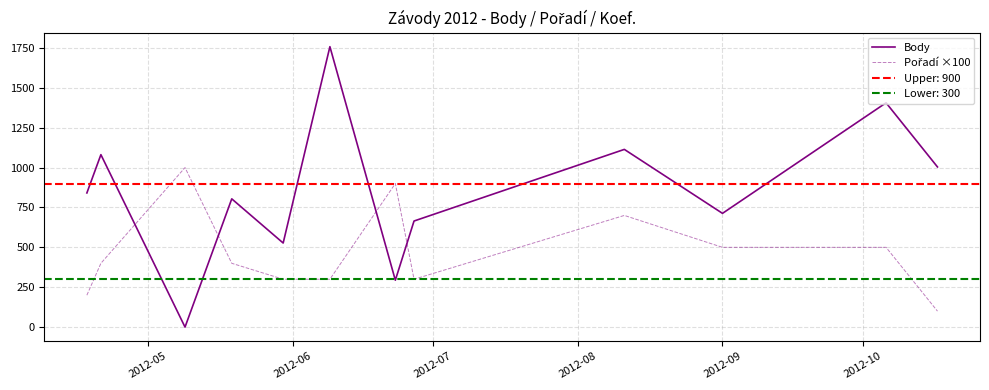

Reading left to right, list all the values displayed in this chart.

Body: 841	1081	0	804	527	1758	294	665	1114	713	1406	1004
Pořadí ×100: 200	400	1000	400	300	300	900	300	700	500	500	100